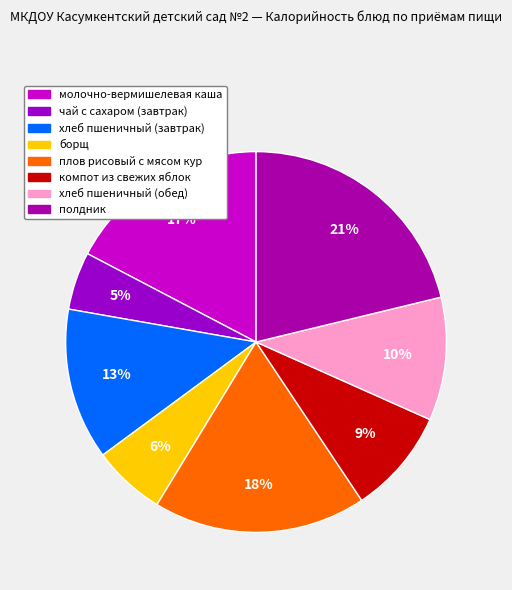

How many slices are in this pie chart?

8